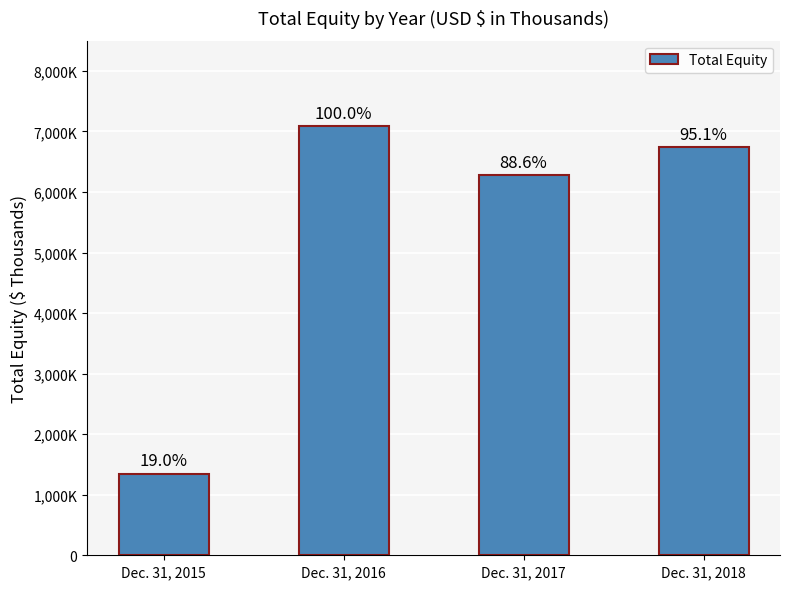

What is the average value?

5364816